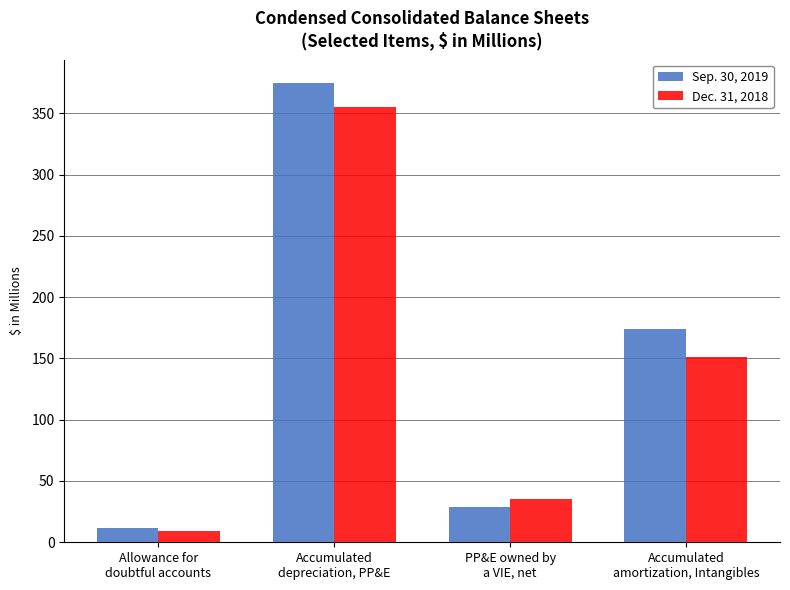

At which label does Dec. 31, 2018 reach its peak?

Accumulated
depreciation, PP&E